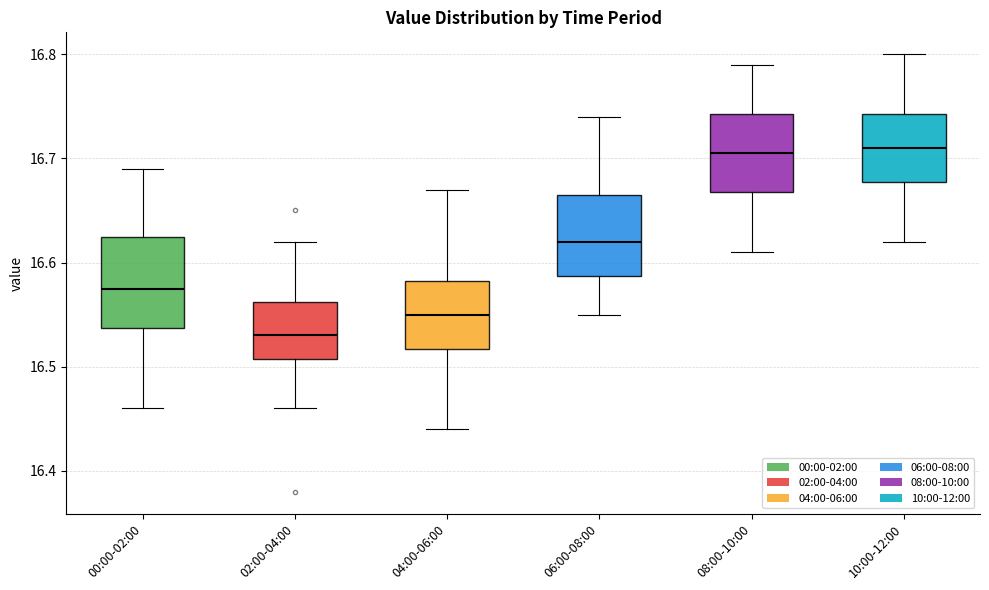

Reading left to right, read every box against the y-axis: the position of its median line, the range the box covers, and the ends of its whiskers. The values are not printed on the chart, so give them approximately, as read against the axis.

00:00-02:00: median 16.58, box 16.54 to 16.63, whiskers 16.46 to 16.69
02:00-04:00: median 16.53, box 16.51 to 16.56, whiskers 16.46 to 16.62
04:00-06:00: median 16.55, box 16.52 to 16.58, whiskers 16.44 to 16.67
06:00-08:00: median 16.62, box 16.59 to 16.67, whiskers 16.55 to 16.74
08:00-10:00: median 16.71, box 16.67 to 16.74, whiskers 16.61 to 16.79
10:00-12:00: median 16.71, box 16.68 to 16.74, whiskers 16.62 to 16.80